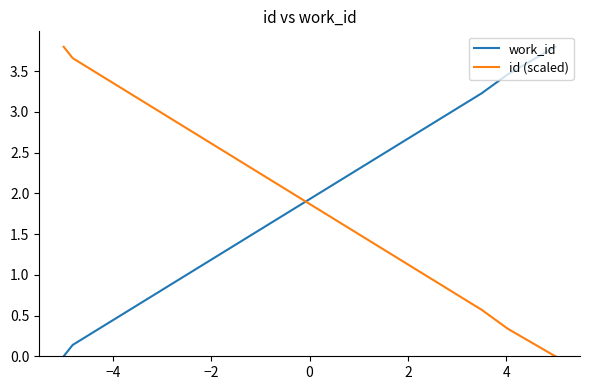

Reading right to left, list all the values displayed in this chart.

work_id: 3.8	3.8	3.8	3.5	3.2	3.2	0.1	0.0
id (scaled): 0.0	0.0	0.0	0.3	0.6	0.6	3.7	3.8